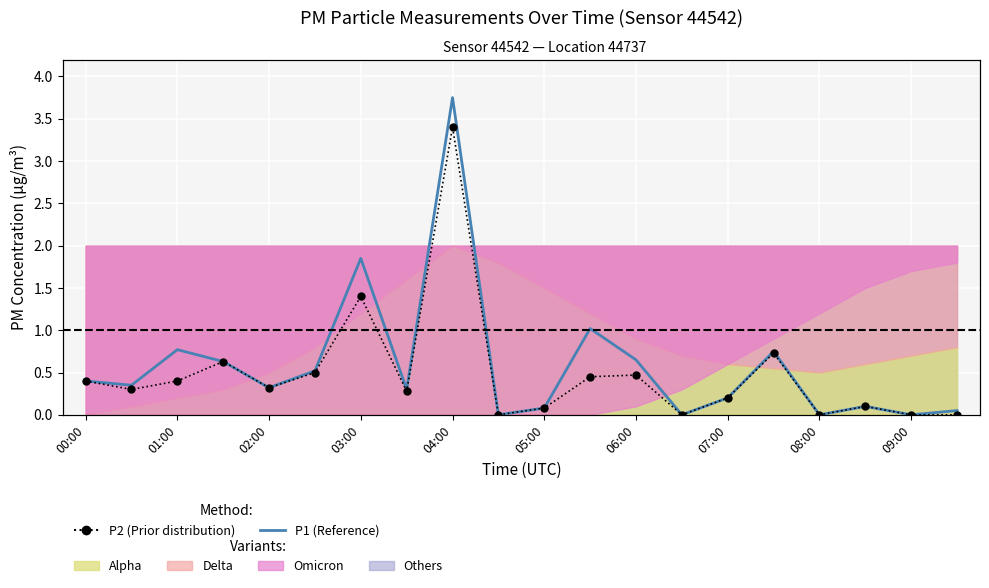

Which series has the largest total across all categories?

P1 (Reference)